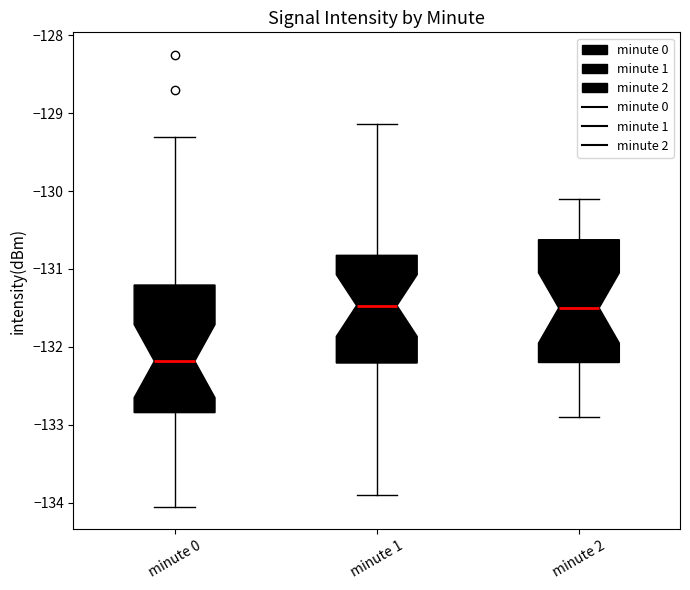

Reading left to right, transcribe this box plot: for each box, give where its median line is, the range the box spans, and where its two whiskers end, as read against the y-axis. The values are not printed on the chart, so give them approximately, as read against the axis.

minute 0: median -132.2, box -132.8 to -131.2, whiskers -134.1 to -129.3
minute 1: median -131.5, box -132.2 to -130.8, whiskers -133.9 to -129.1
minute 2: median -131.5, box -132.2 to -130.6, whiskers -132.9 to -130.1